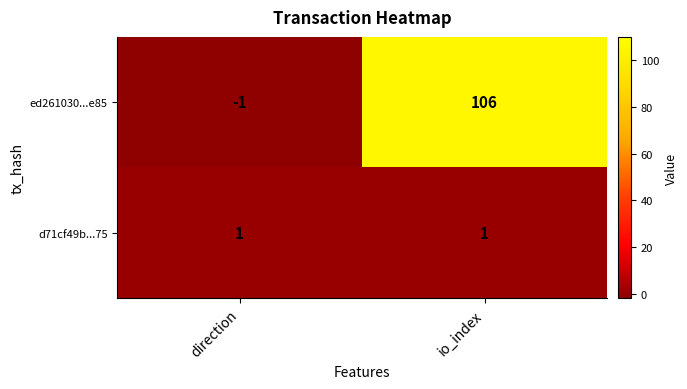

Rank the series by their maximum value, from highest to lowest.

ed261030...e85, d71cf49b...75